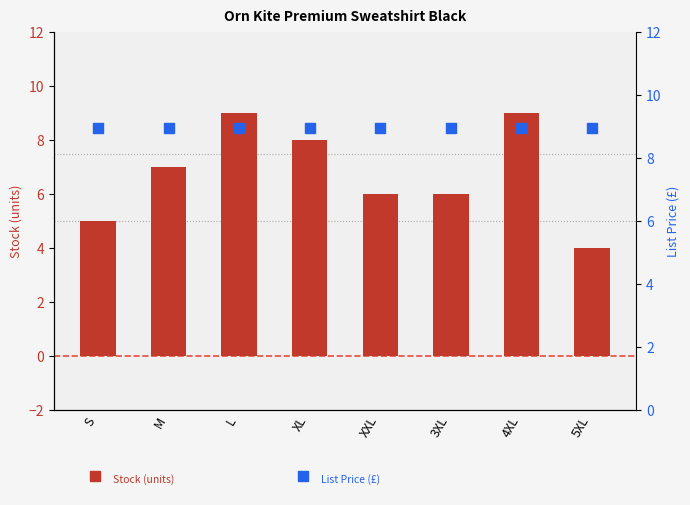

Which series reaches the minimum Y coordinate?

Stock